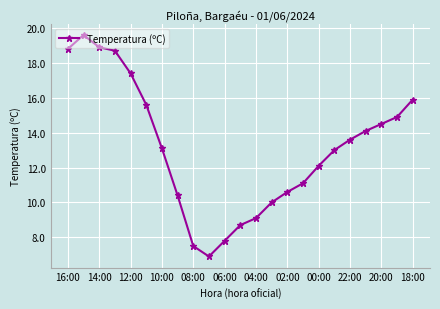

What is the greatest value displayed?

19.6